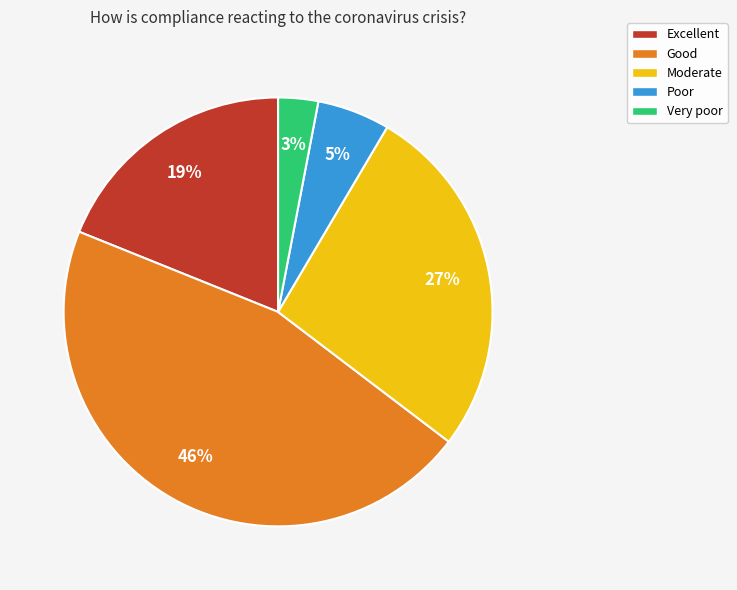

To the nearest percent, what is the difference between the largest and smallest slice percentages?

43%